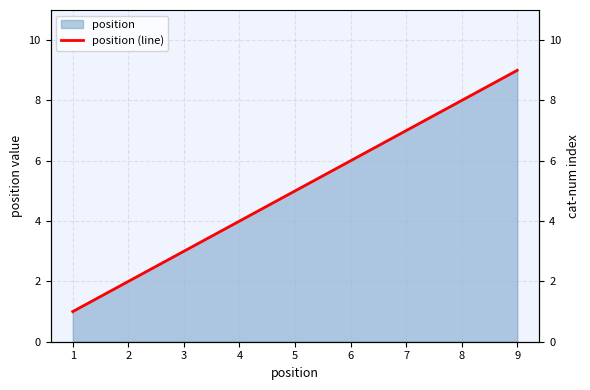

What is the sum of all values?

45